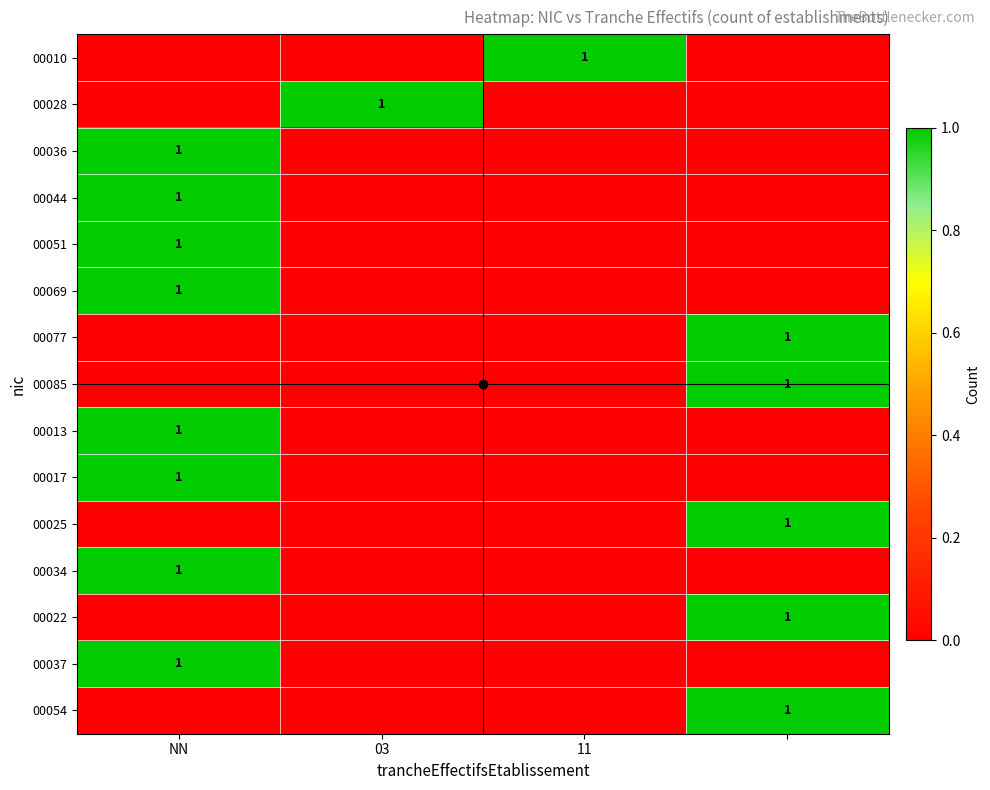

True or false: 00051 has a value of 1 at NN.

True